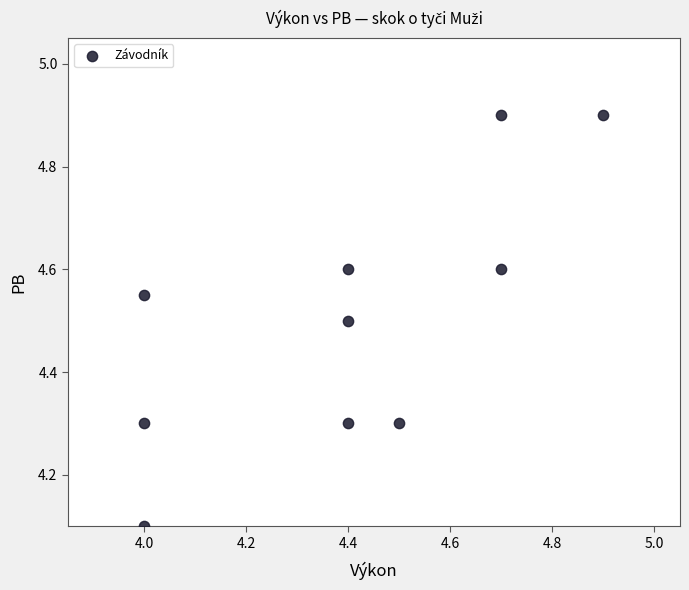

What is the range of X values (max minus min)?

0.9